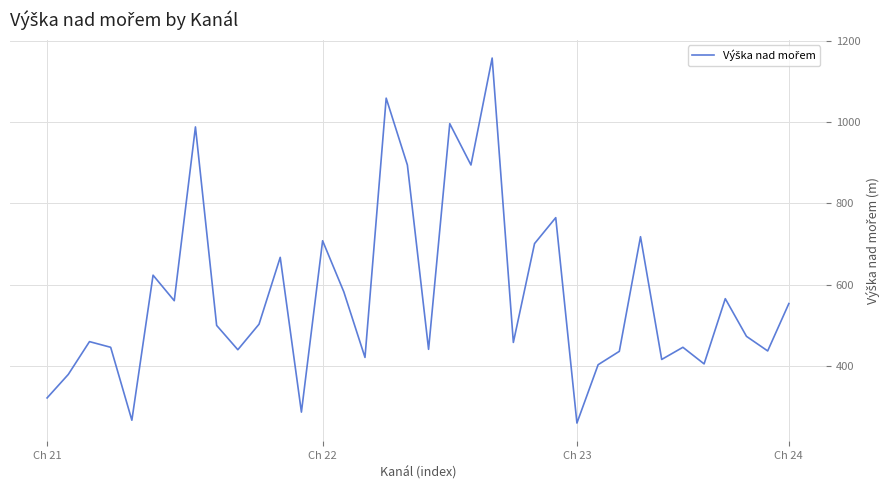

What is the minimum value shown in the chart?

258